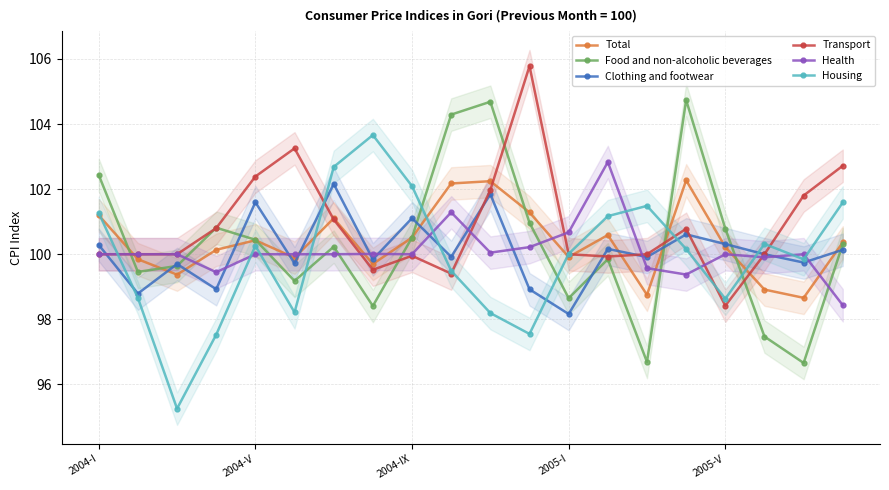

Rank the series at 7 from lowest to highest value.

Food and non-alcoholic beverages, Transport, Total, Clothing and footwear, Health, Housing